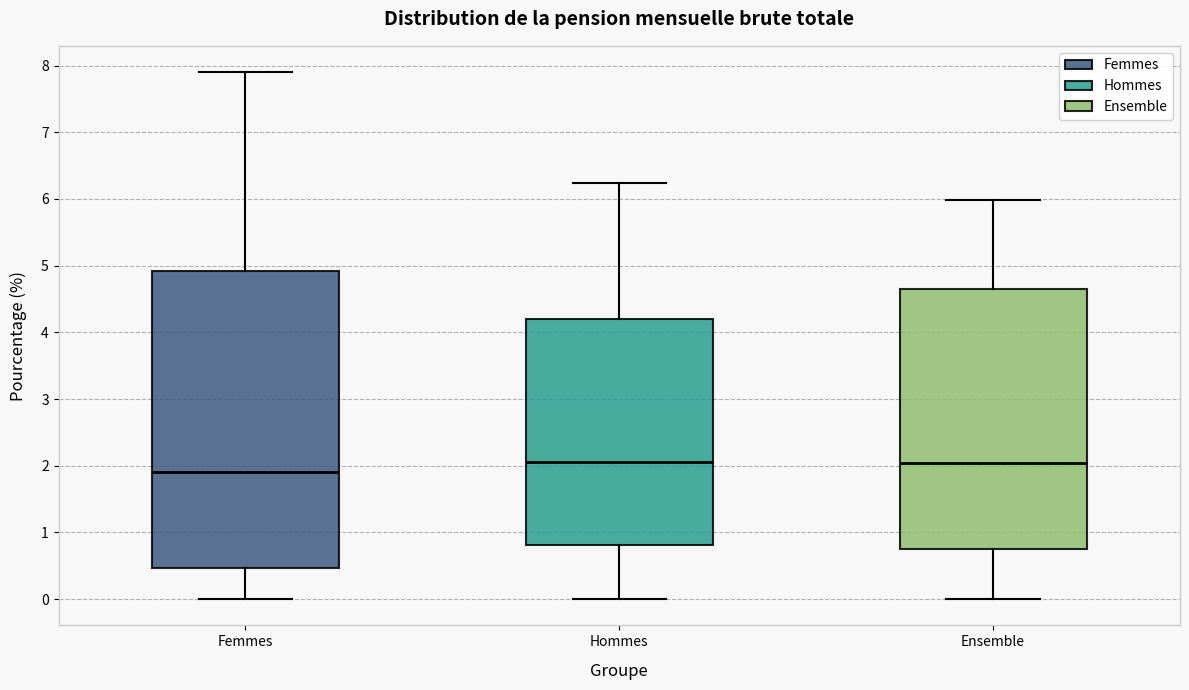

Reading left to right, transcribe this box plot: for each box, give where its median line is, the range the box spans, and where its two whiskers end, as read against the y-axis. The values are not printed on the chart, so give them approximately, as read against the axis.

Femmes: median 1.9, box 0.5 to 4.9, whiskers 0.0 to 7.9
Hommes: median 2.1, box 0.8 to 4.2, whiskers 0.0 to 6.2
Ensemble: median 2.0, box 0.7 to 4.7, whiskers 0.0 to 6.0